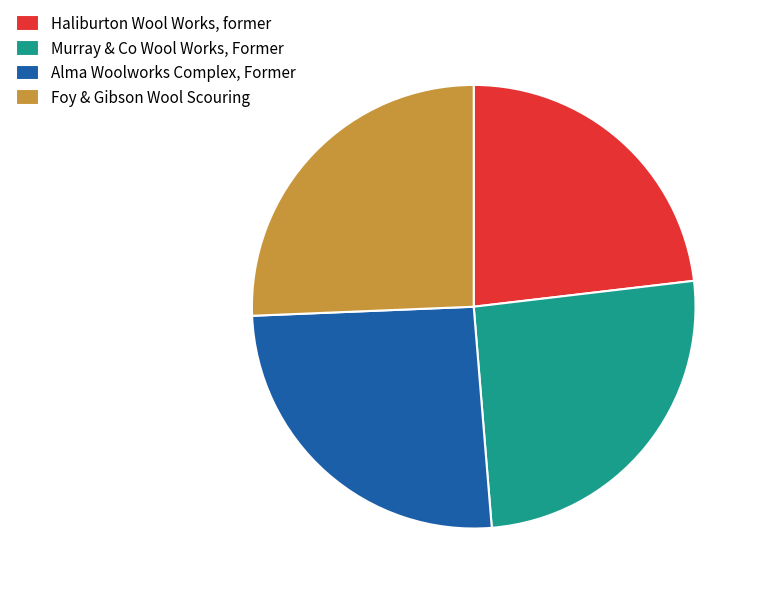

Is Murray & Co Wool Works, Former the majority of the pie?

No